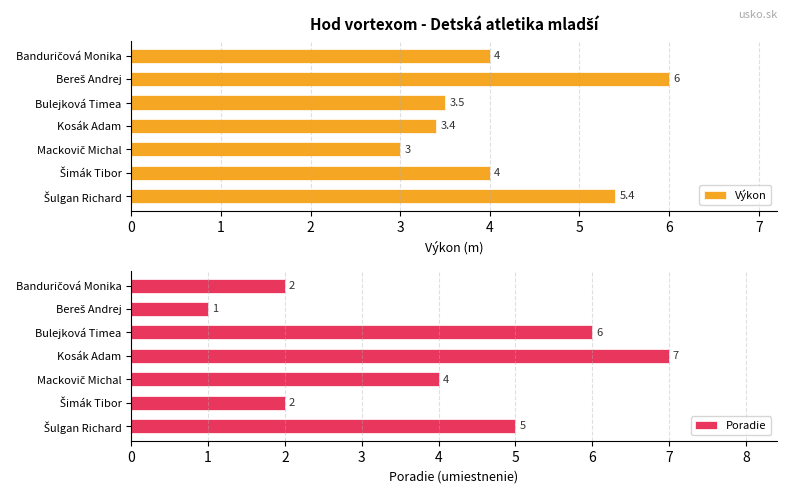

Reading left to right, transcribe all the data shown in this chart.

Výkon: 0=4.0	1=6.0	2=3.5	3=3.4	4=3.0	5=4.0	6=5.4
Poradie: 0=2.0	1=1.0	2=6.0	3=7.0	4=4.0	5=2.0	6=5.0